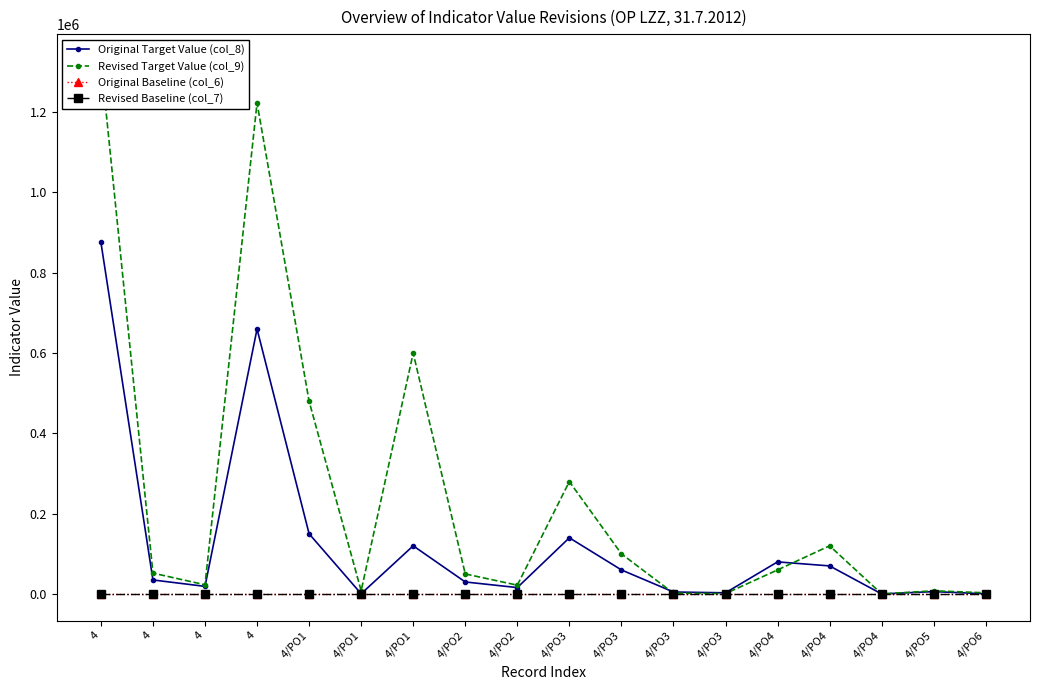

Where is the first local minimum for Original Target Value (col_8)?

4